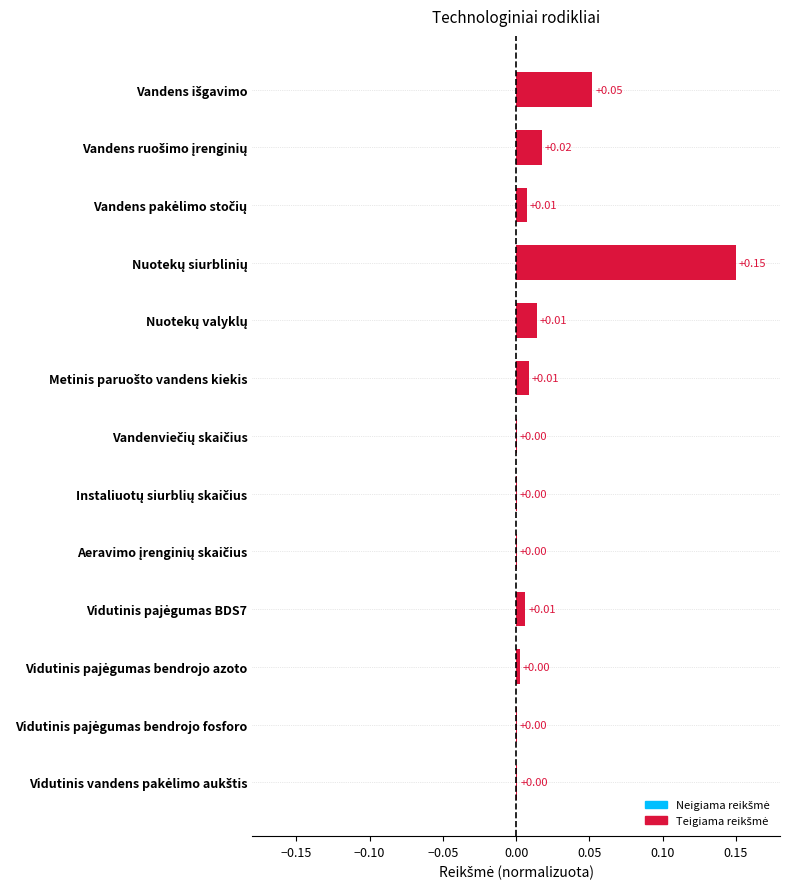

Count the number of categories in the chart.

13